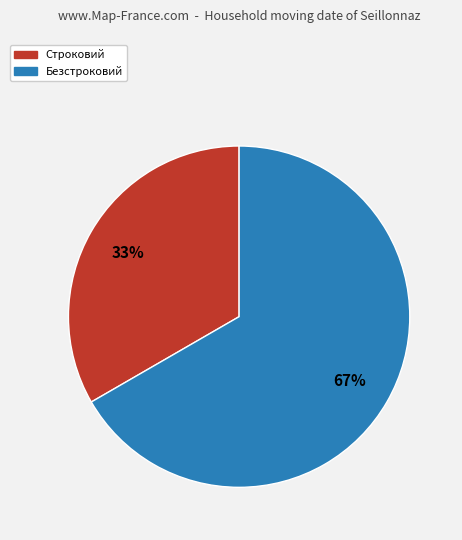

To the nearest percent, what portion does Строковий represent?

33%